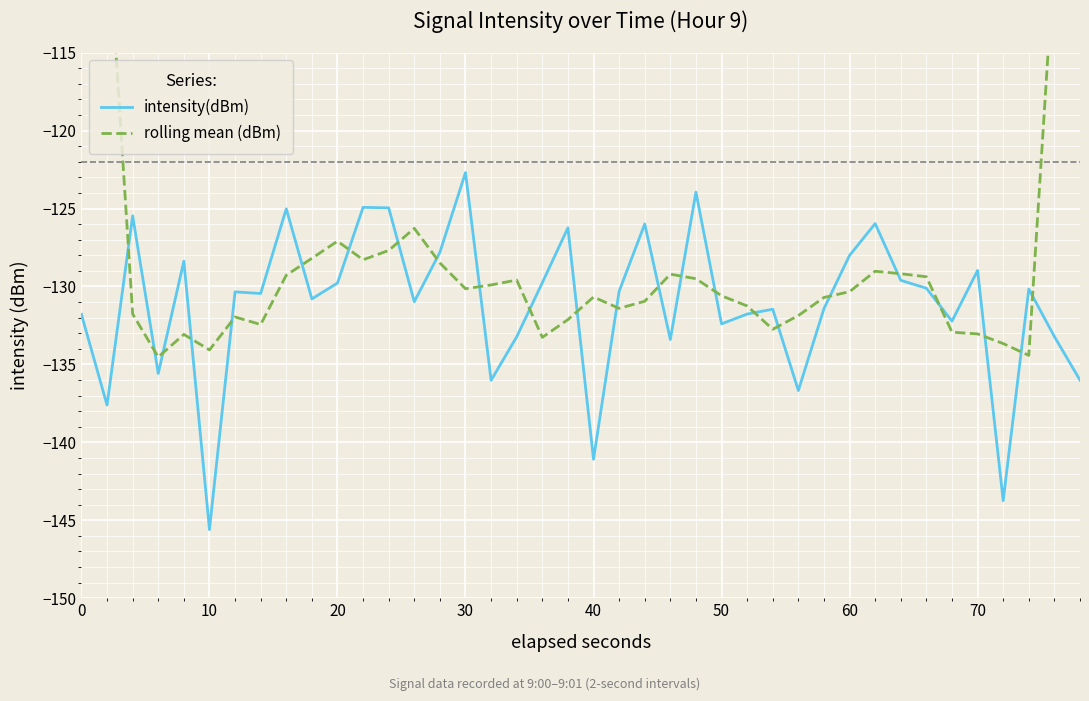

What is the value of the rolling mean (dBm) point at the 40th from the left?

-79.9